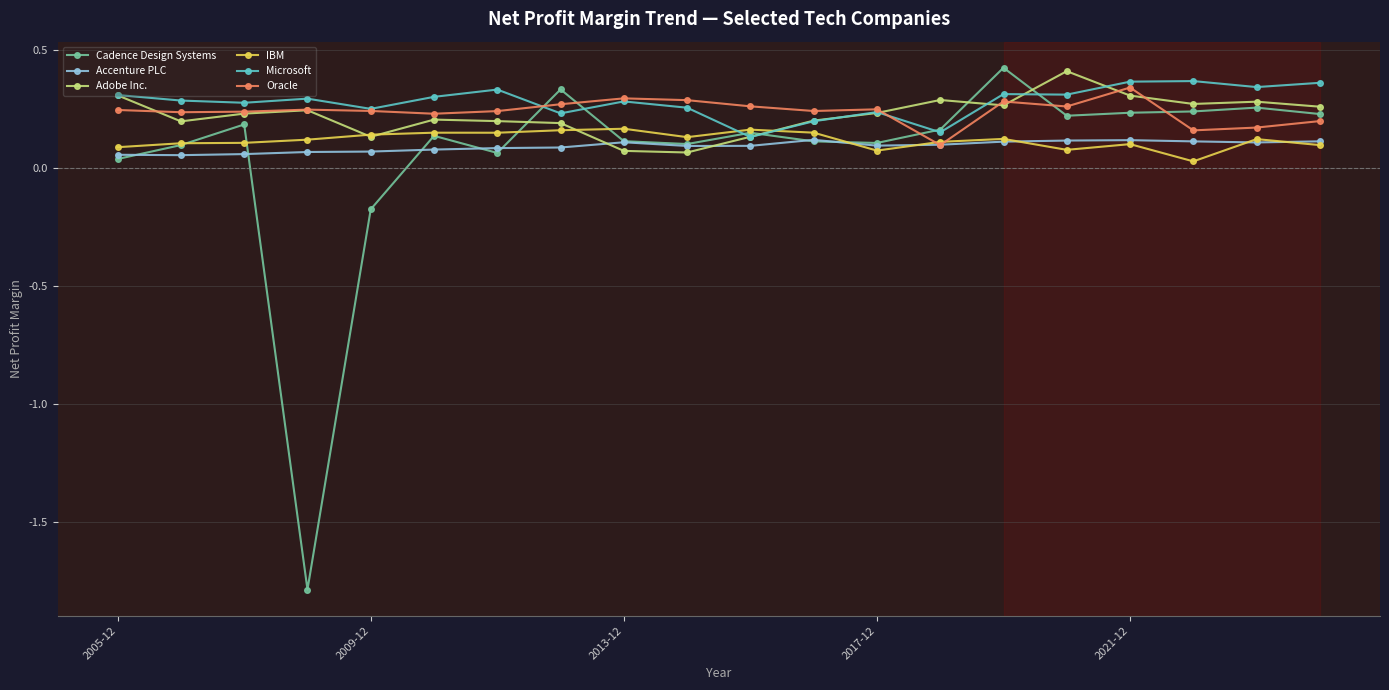

What is the smallest value displayed?

-1.8